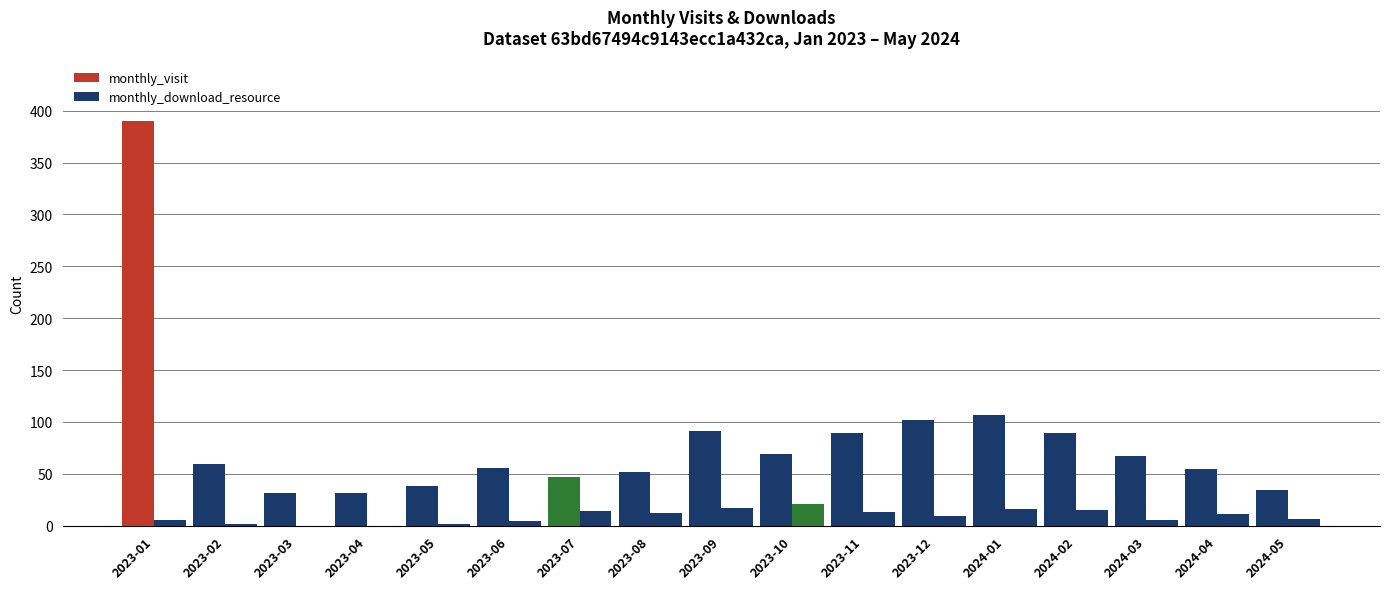

Rank the series by their maximum value, from highest to lowest.

monthly_visit, monthly_download_resource